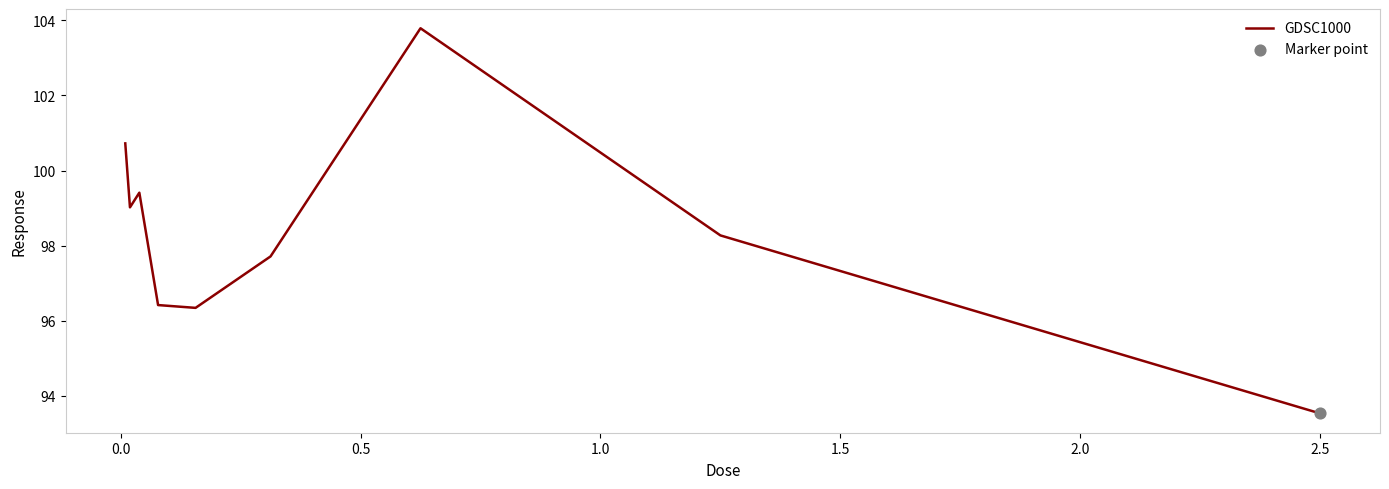

What is the maximum value shown in the chart?

103.8